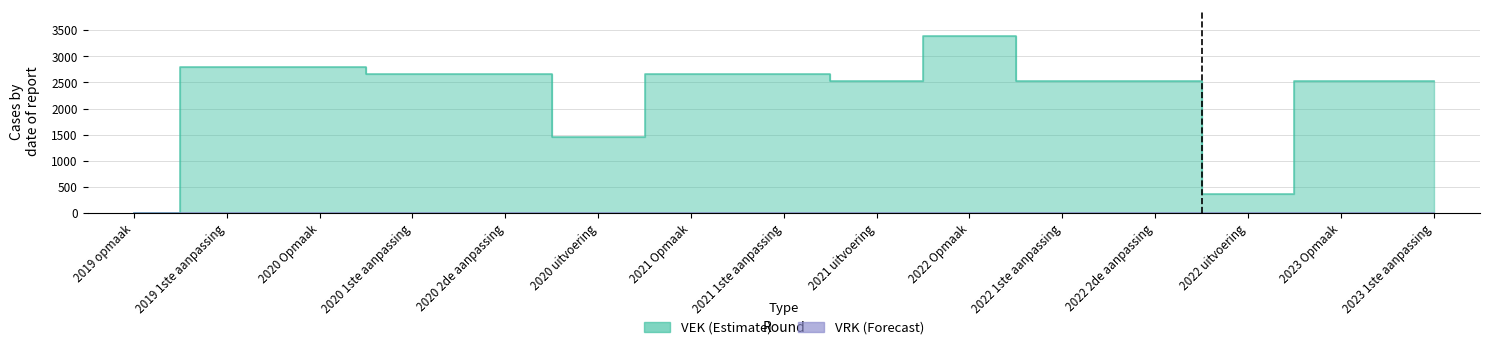

How many VRK values are between 0 and 1?

14